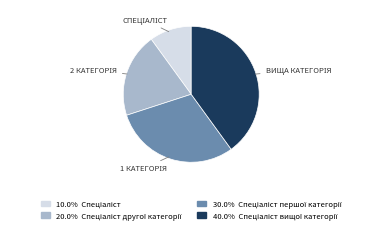

Does any single category account for the majority?

No